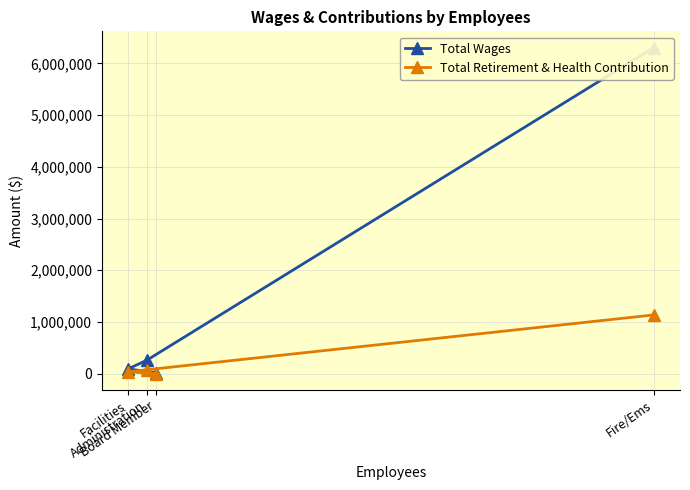

What is the greatest value displayed?

6305848